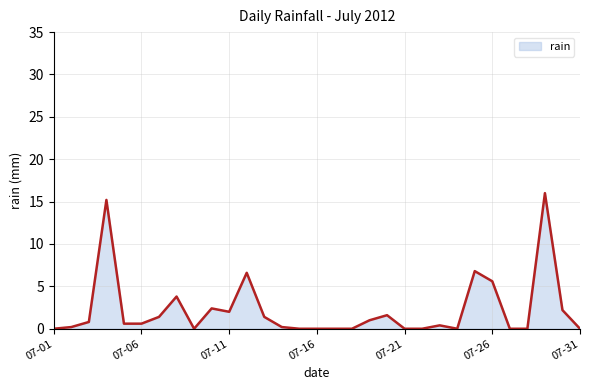

What is the difference between the maximum and minimum values?

16.0